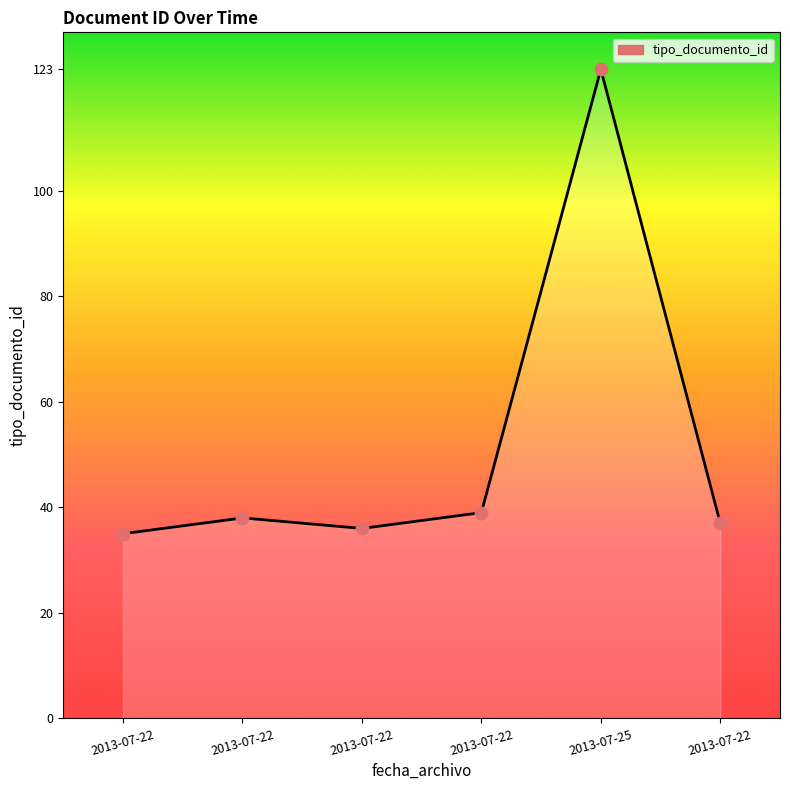

What is the change in value from 2013-07-22 to 2013-07-22?

-2